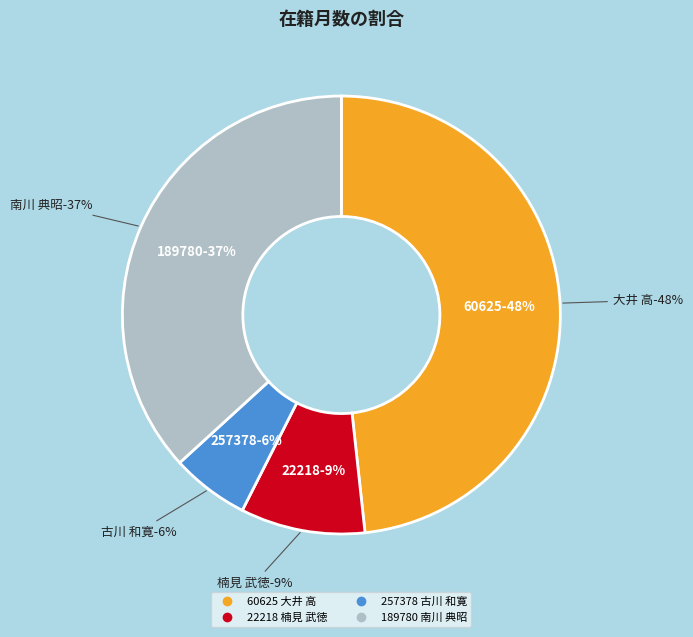

Combined, what portion of the pie is 189780 南川 典昭 and 60625 大井 高?

85.1%